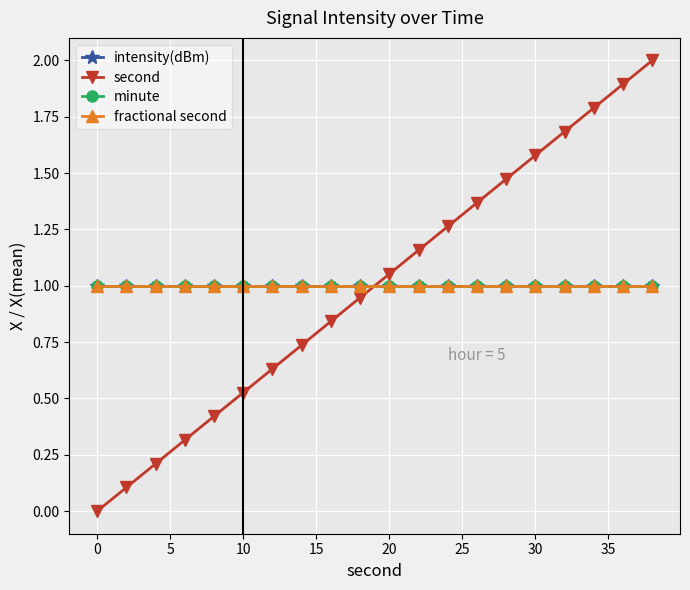

True or false: intensity(dBm) has more than 2 points higher than both neighbors.

False